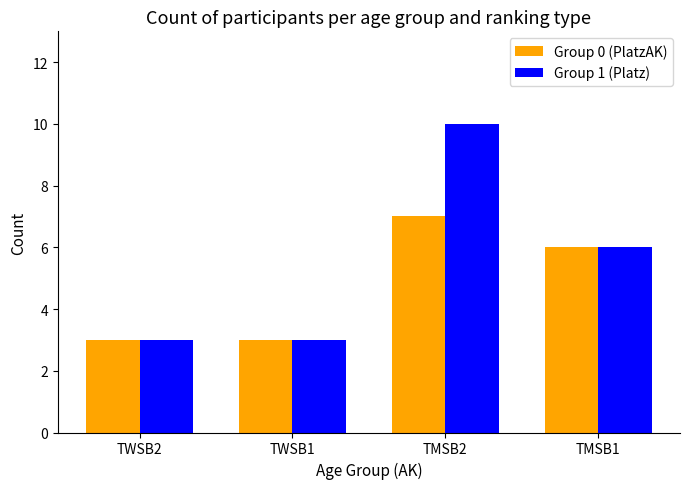

Is it true that Group 1 (Platz) equals 1 at TWSB1?

False